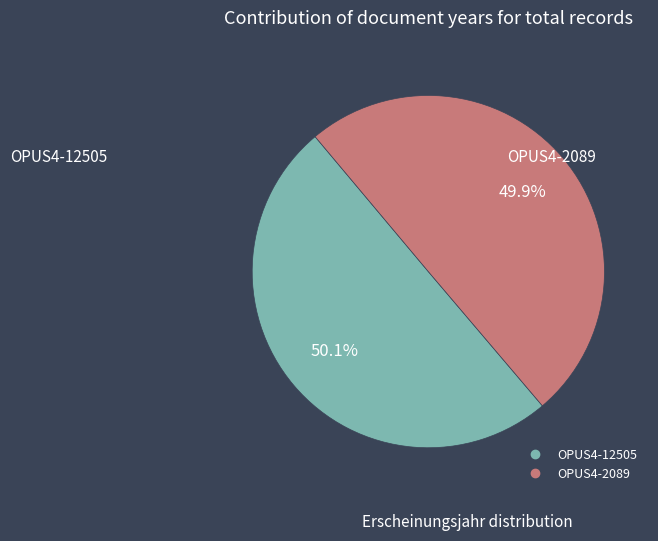

To the nearest percent, what portion does OPUS4-2089 represent?

50%